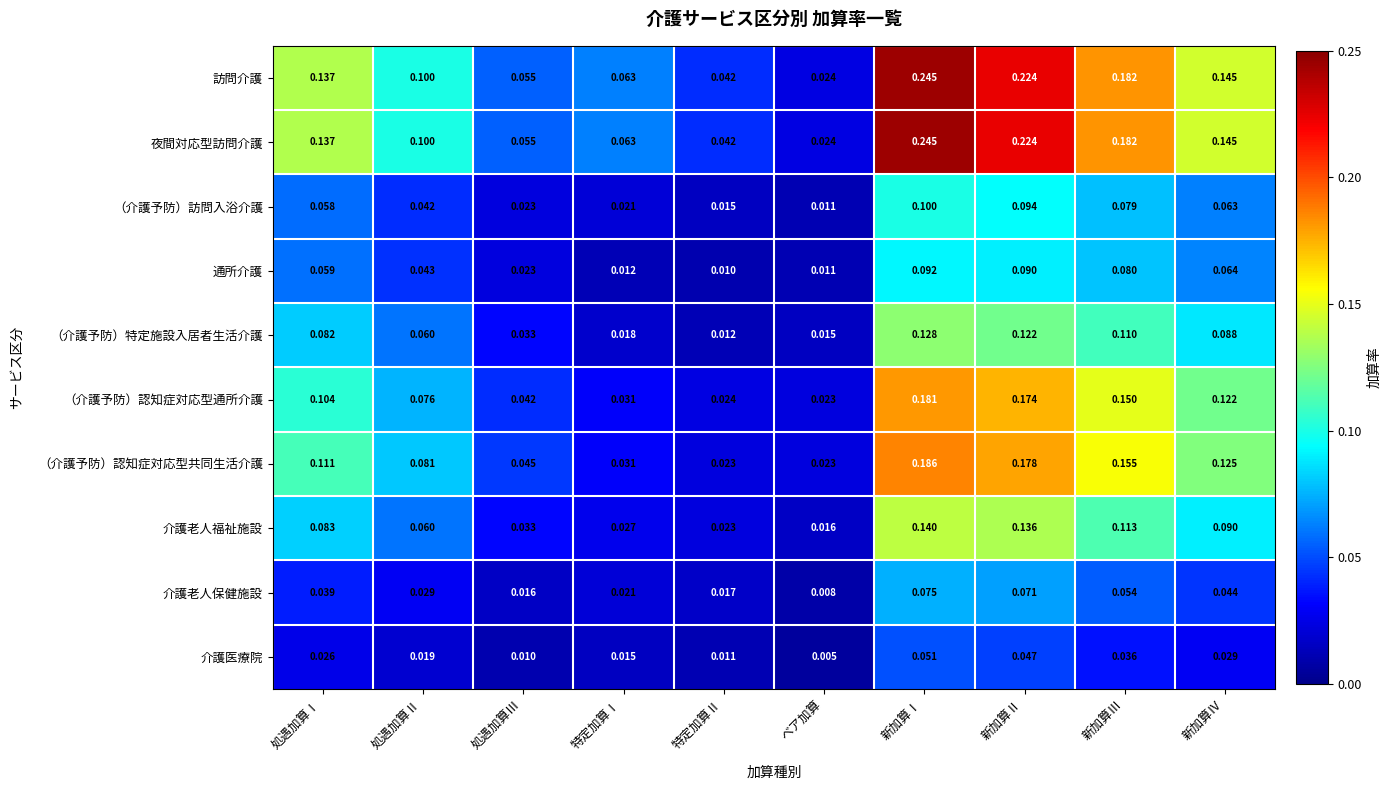

Where is （介護予防）訪問入浴介護 nearest to the value 0?

ベア加算